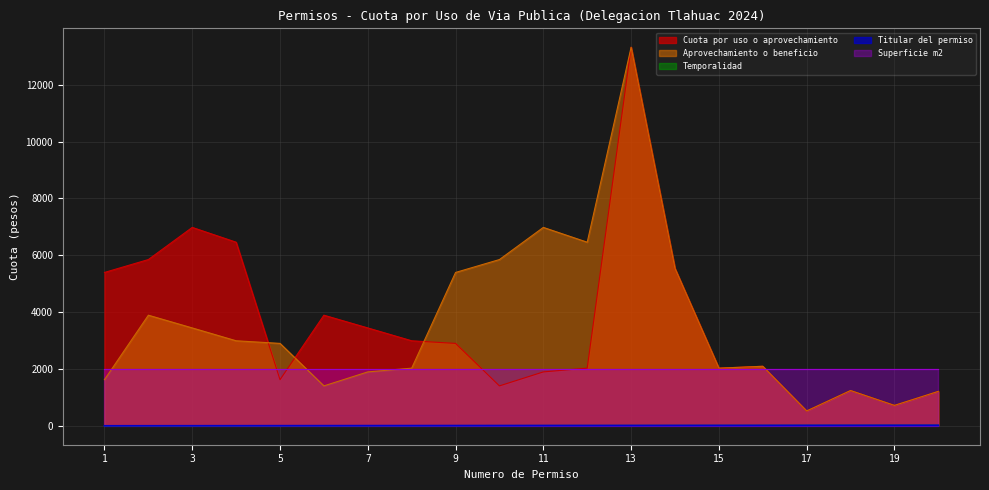

Which series has the largest range (max minus min)?

Cuota por uso o aprovechamiento